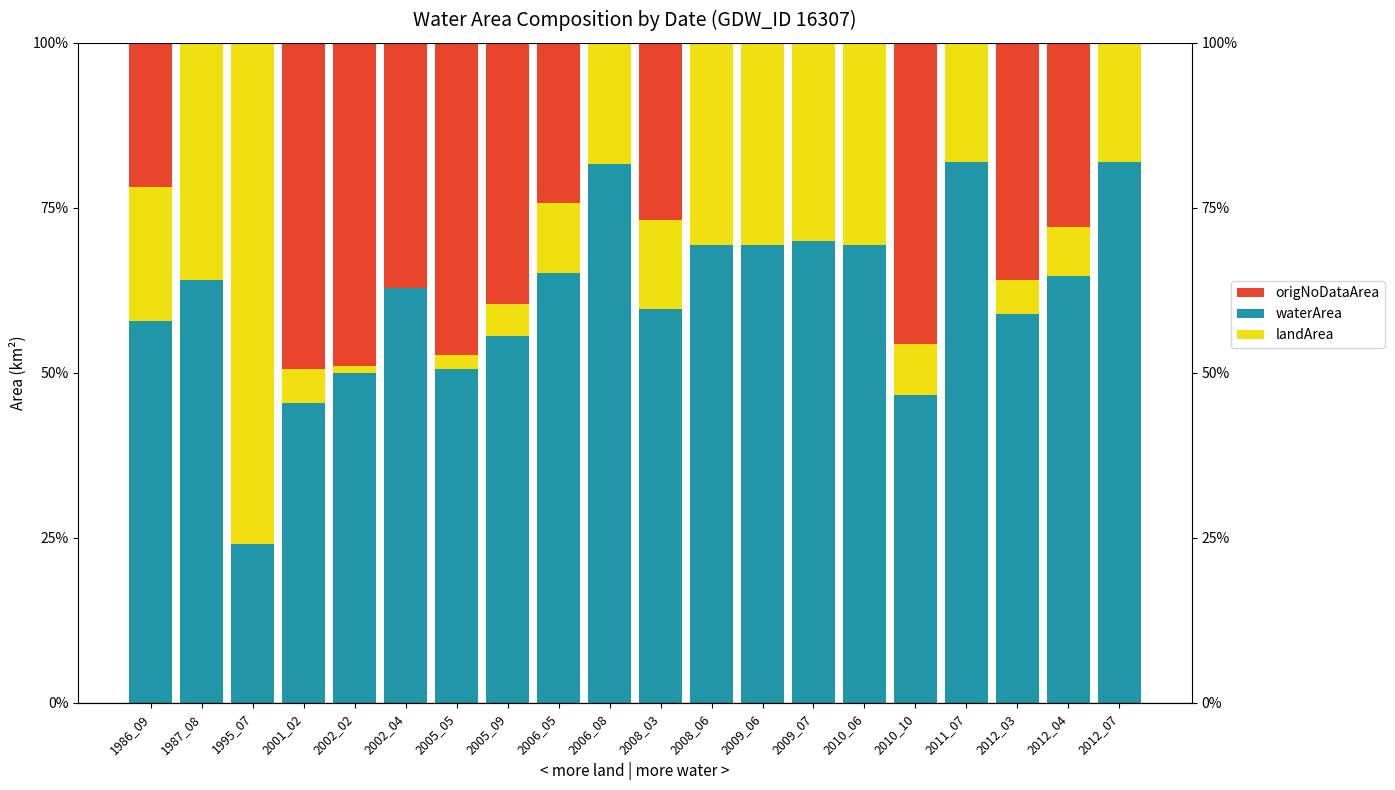

The value of origNoDataArea at 2012_07 is -0.2. True or false?

False